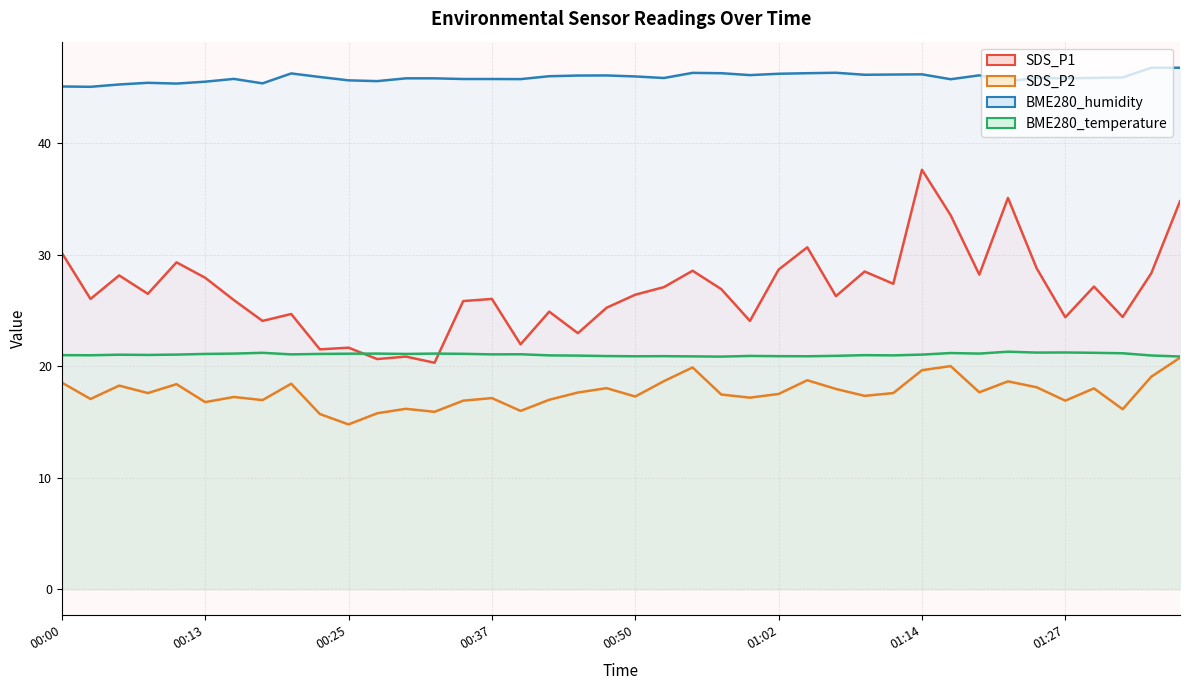

How many categories are shown in the chart?

40